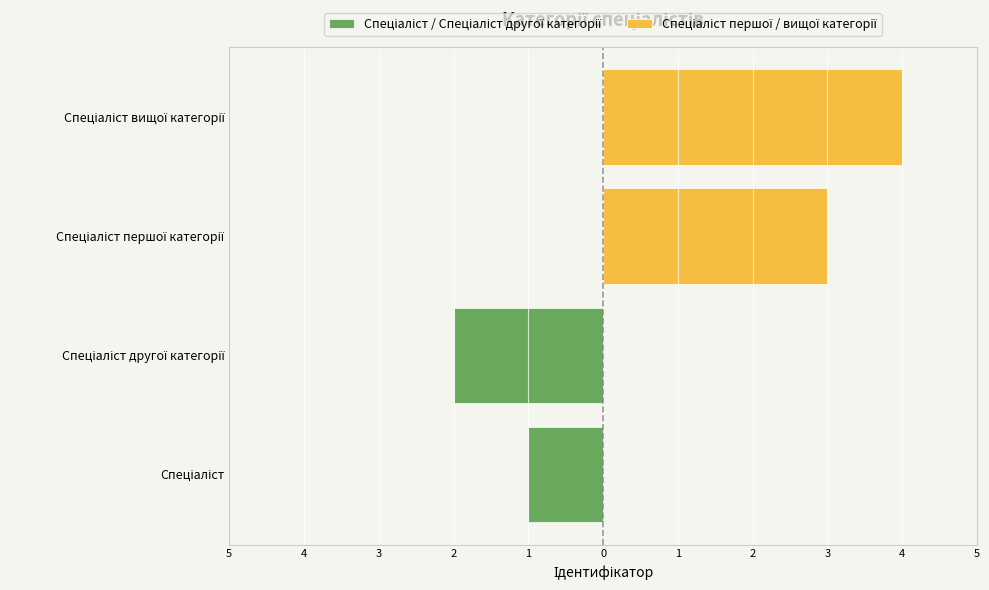

What are all the series names shown in the legend?

Спеціаліст / Спеціаліст другої категорії, Спеціаліст першої / вищої категорії